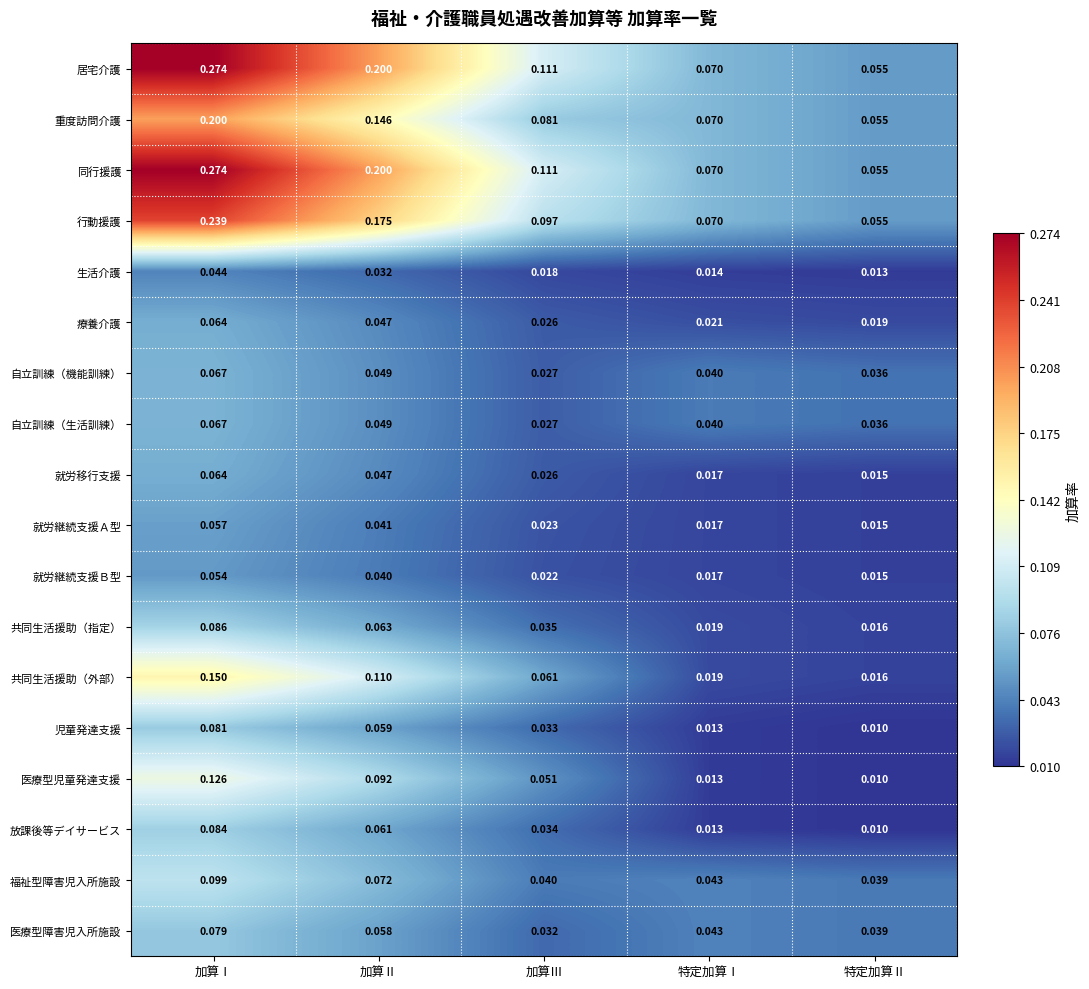

Which category has the lowest value in the 就労移行支援 series?

特定加算Ⅱ